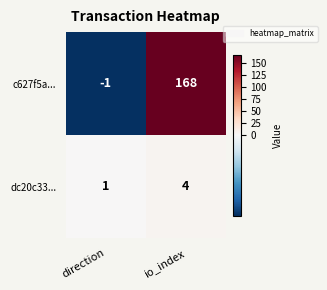

Count the number of data series in this chart.

2